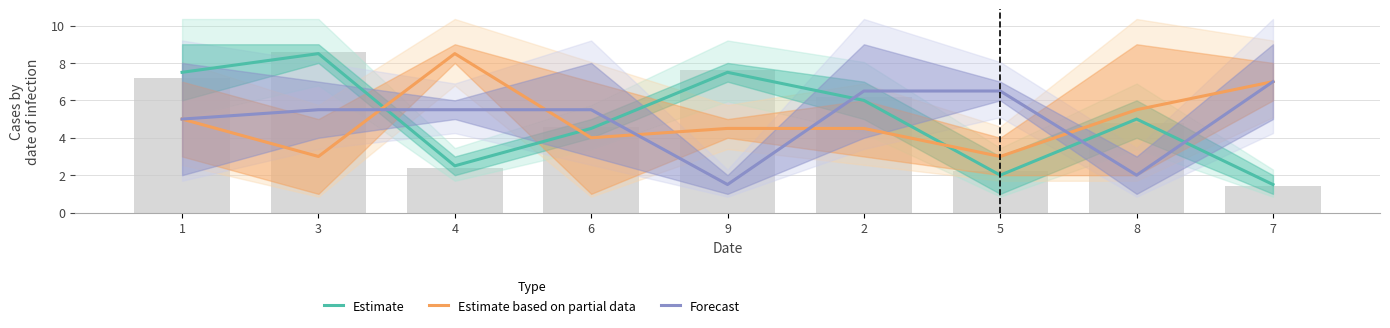

What is the label of the 6th bar from the right?

6